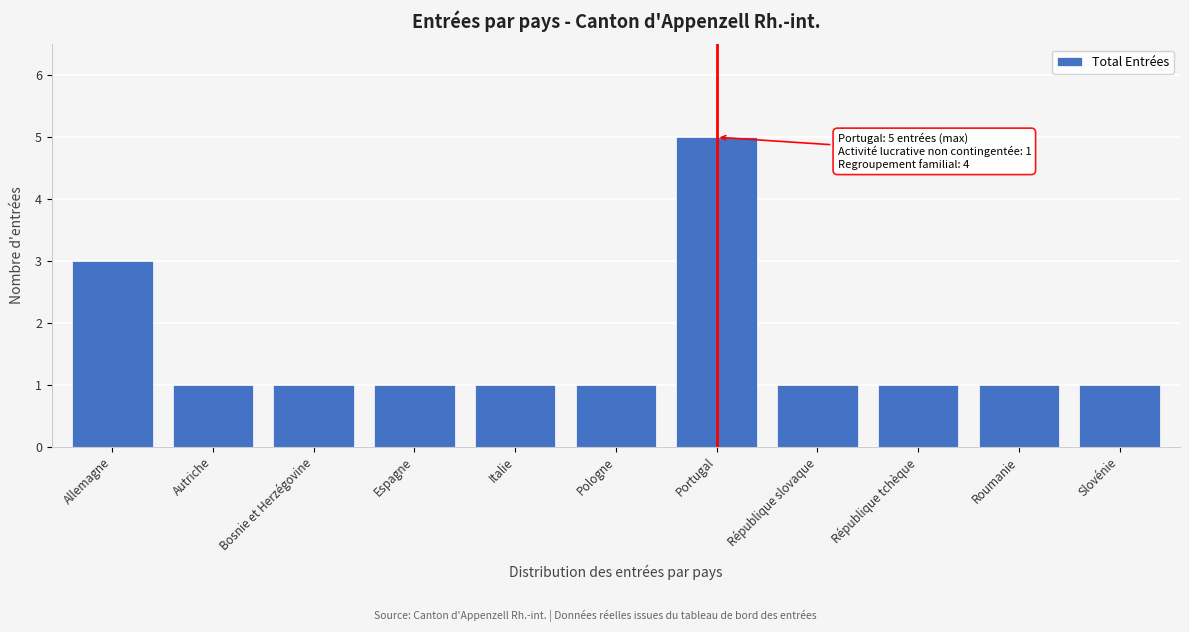

Reading left to right, transcribe all the data shown in this chart.

3	1	1	1	1	1	5	1	1	1	1